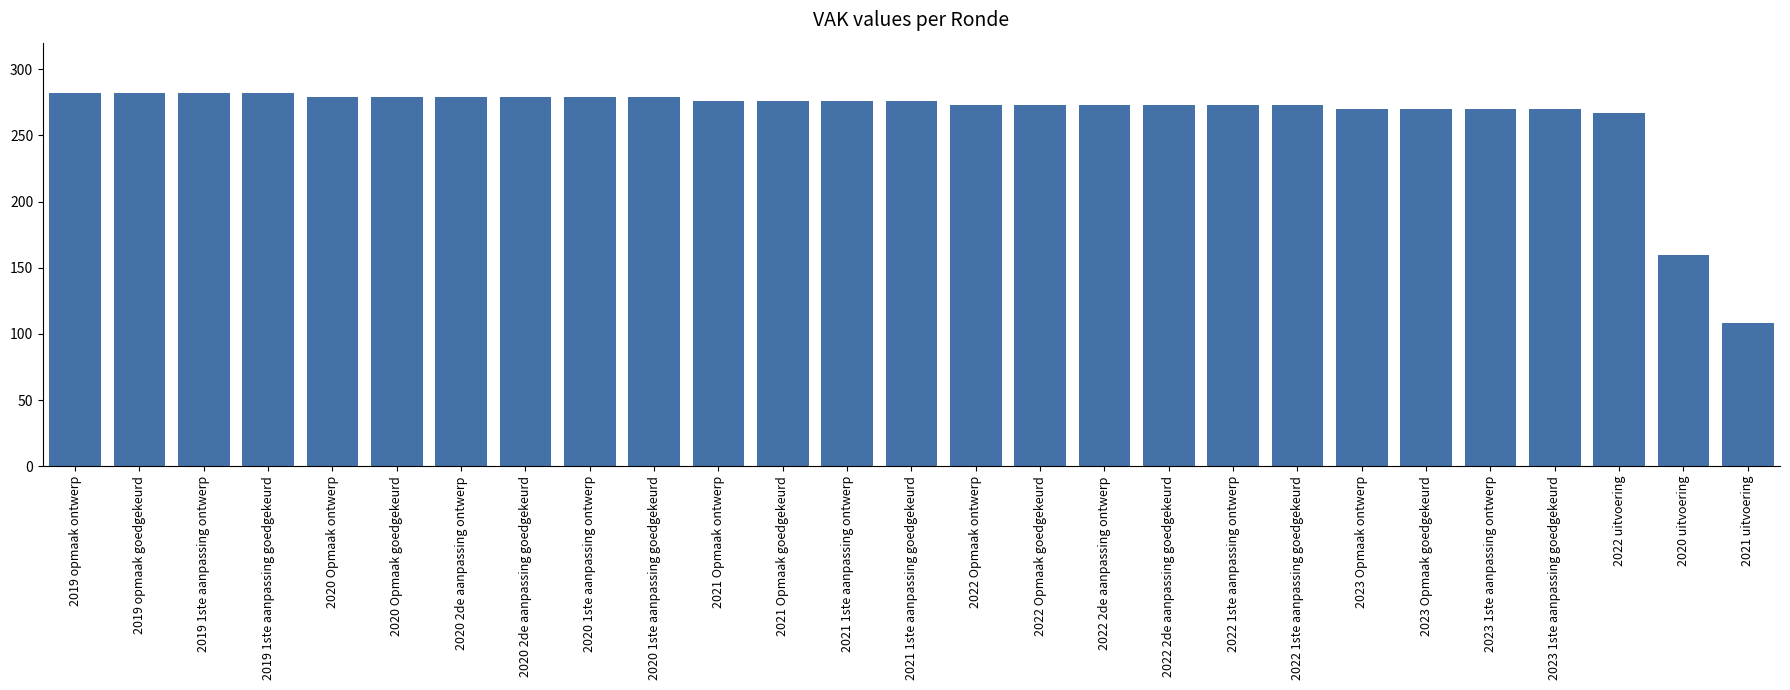

What is the value of the 16th bar from the left?

273